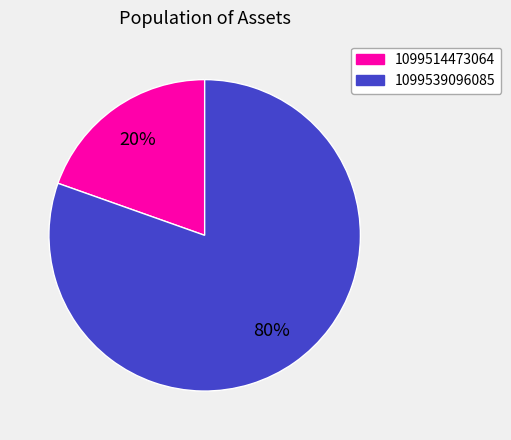

Count the number of slices in the pie.

2